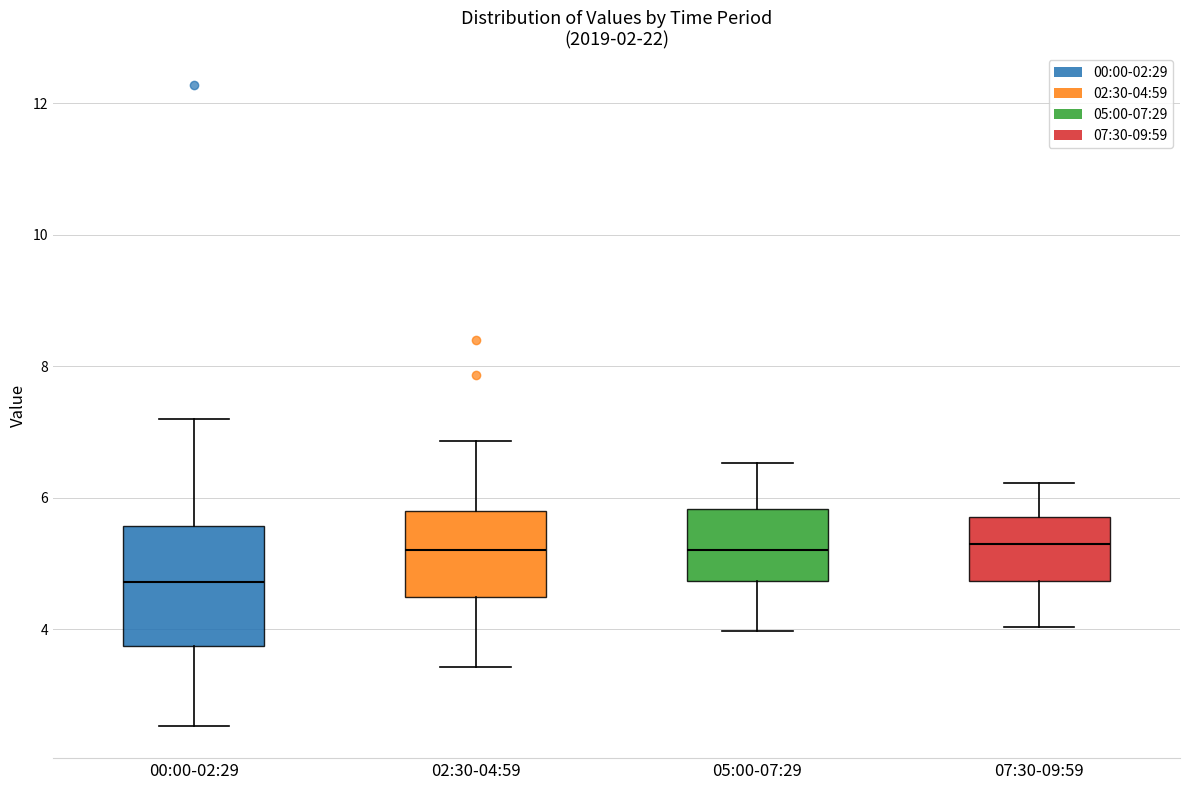

Reading left to right, read every box against the y-axis: the position of its median line, the range the box covers, and the ends of its whiskers. The values are not printed on the chart, so give them approximately, as read against the axis.

00:00-02:29: median 4.8, box 3.8 to 5.6, whiskers 2.6 to 7.2
02:30-04:59: median 5.2, box 4.4 to 5.8, whiskers 3.4 to 6.8
05:00-07:29: median 5.2, box 4.8 to 5.8, whiskers 4.0 to 6.6
07:30-09:59: median 5.4, box 4.8 to 5.8, whiskers 4.0 to 6.2